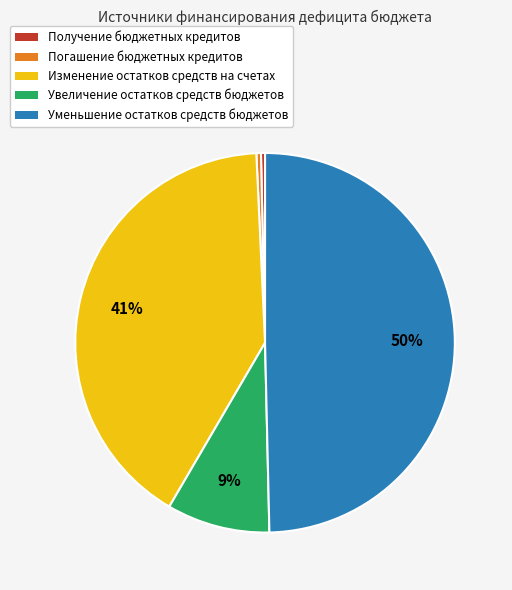

Is Получение бюджетных кредитов the majority of the pie?

No